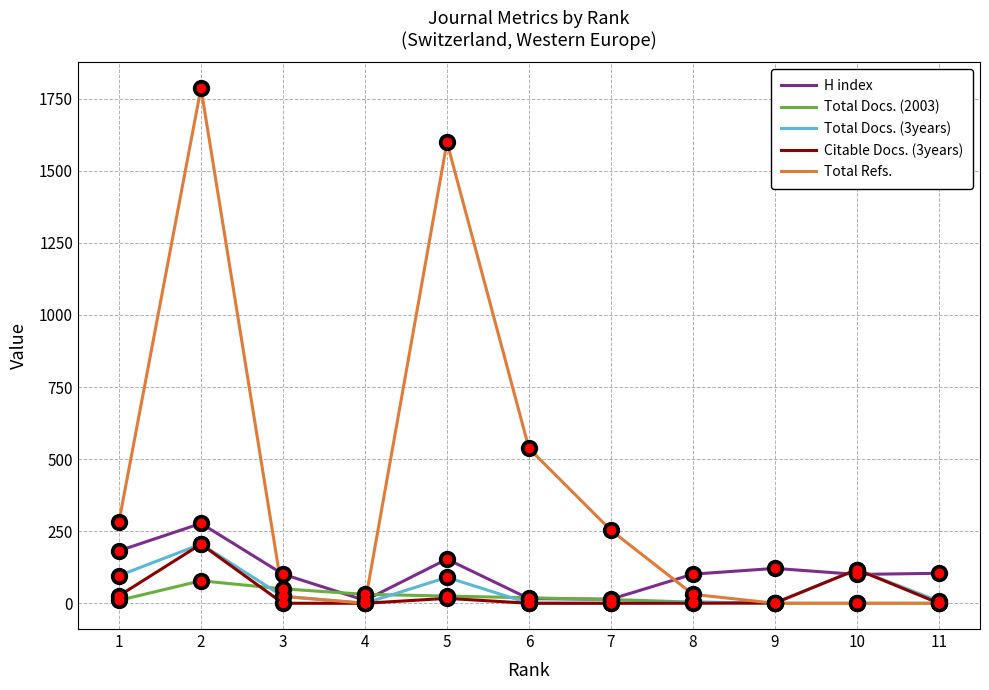

At which category is the sum across all series the highest?

2